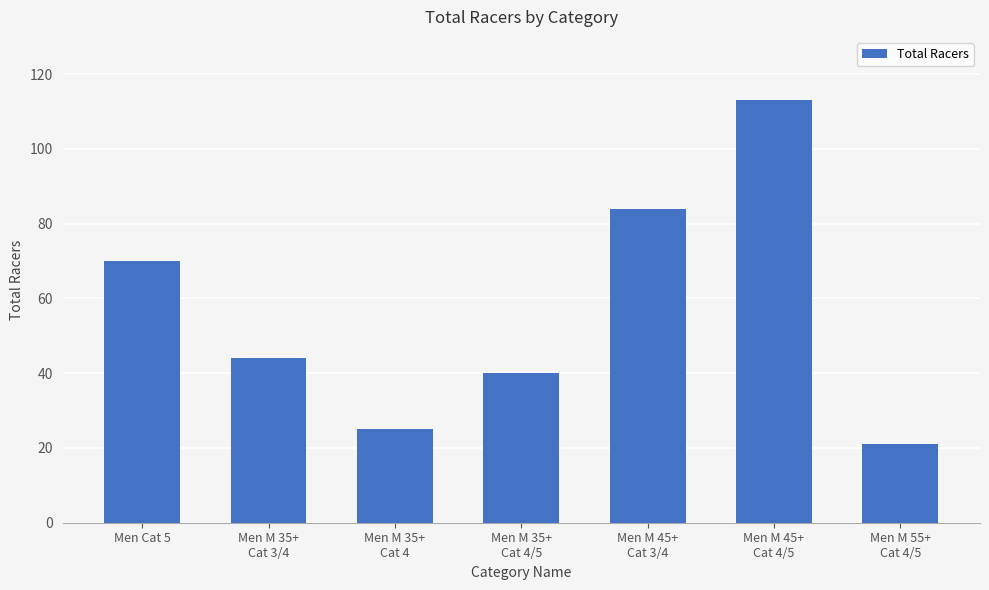

True or false: the data shows 44 at Men M 35+
Cat 3/4.

True